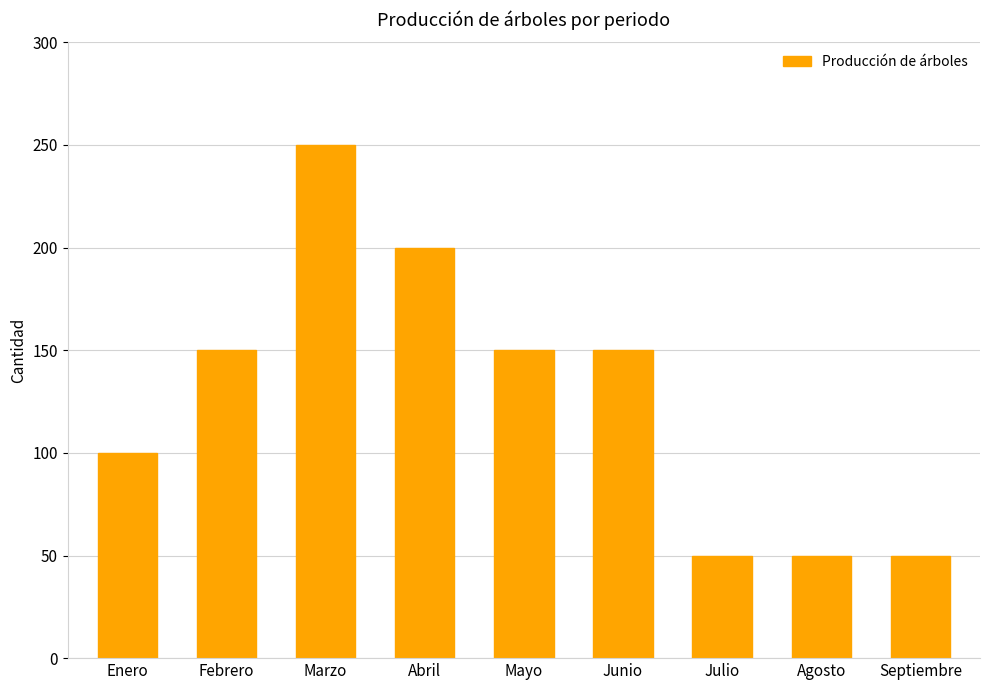

The chart shows a value of 264 at Junio. True or false?

False